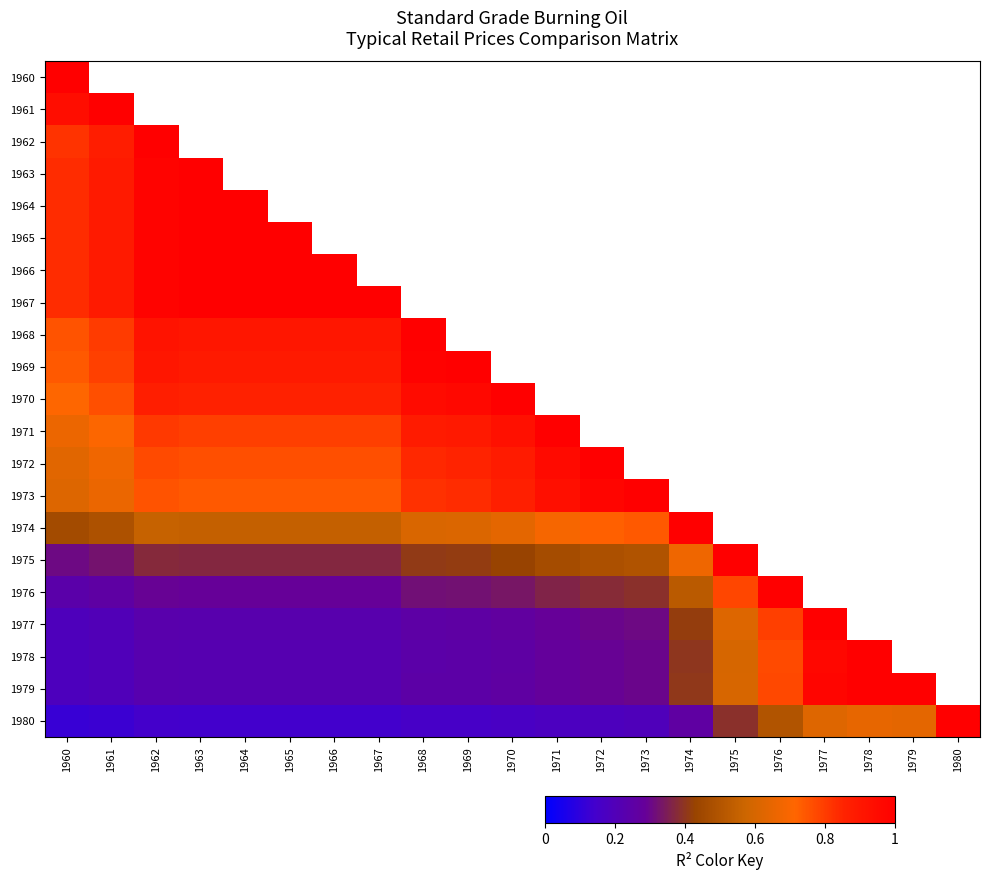

Count the number of categories in the chart.

21